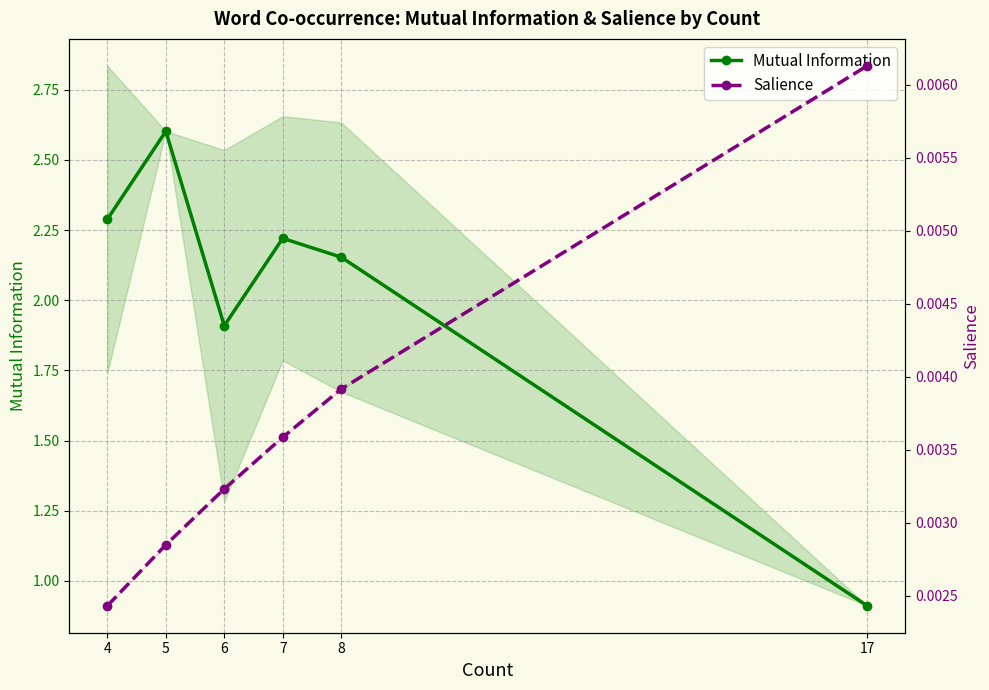

The value of Mutual Information at 8 is 2.2. True or false?

True